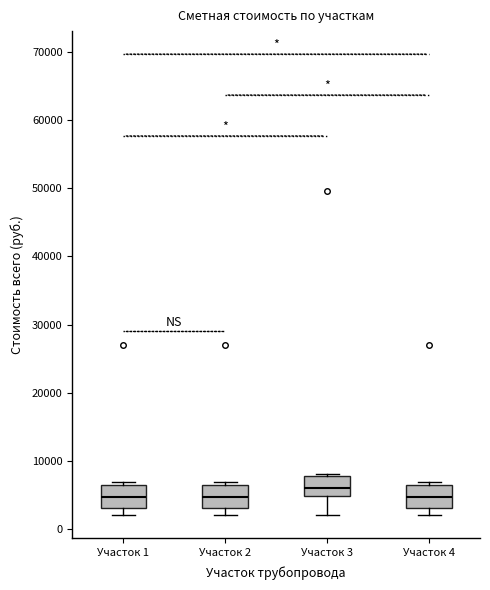

Where is the lower edge of the box for Участок 2 on the y-axis? The values are not printed on the chart, so give them approximately, as read against the axis.

3000